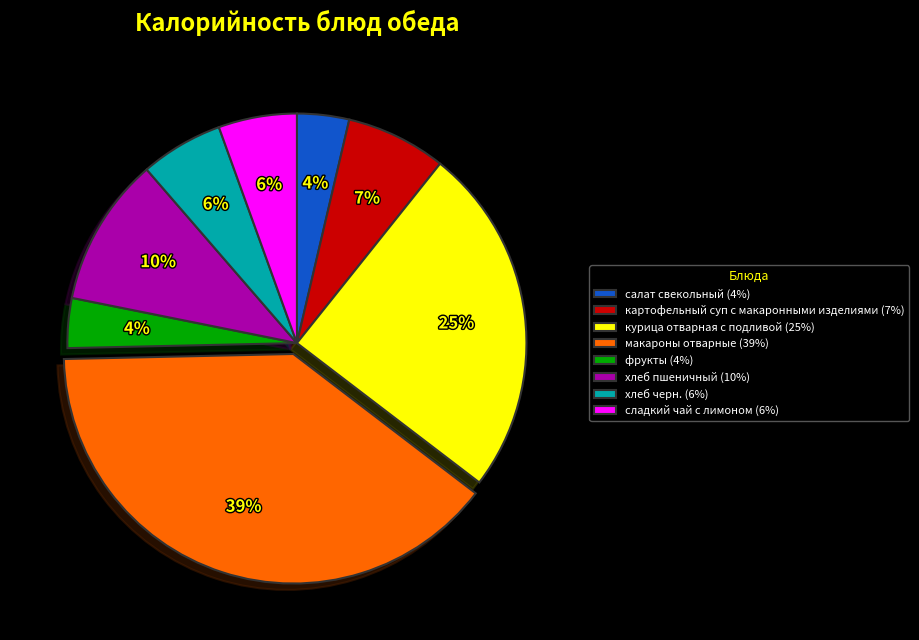

Is it true that сладкий чай с лимоном (6%) is 6% of the pie?

True